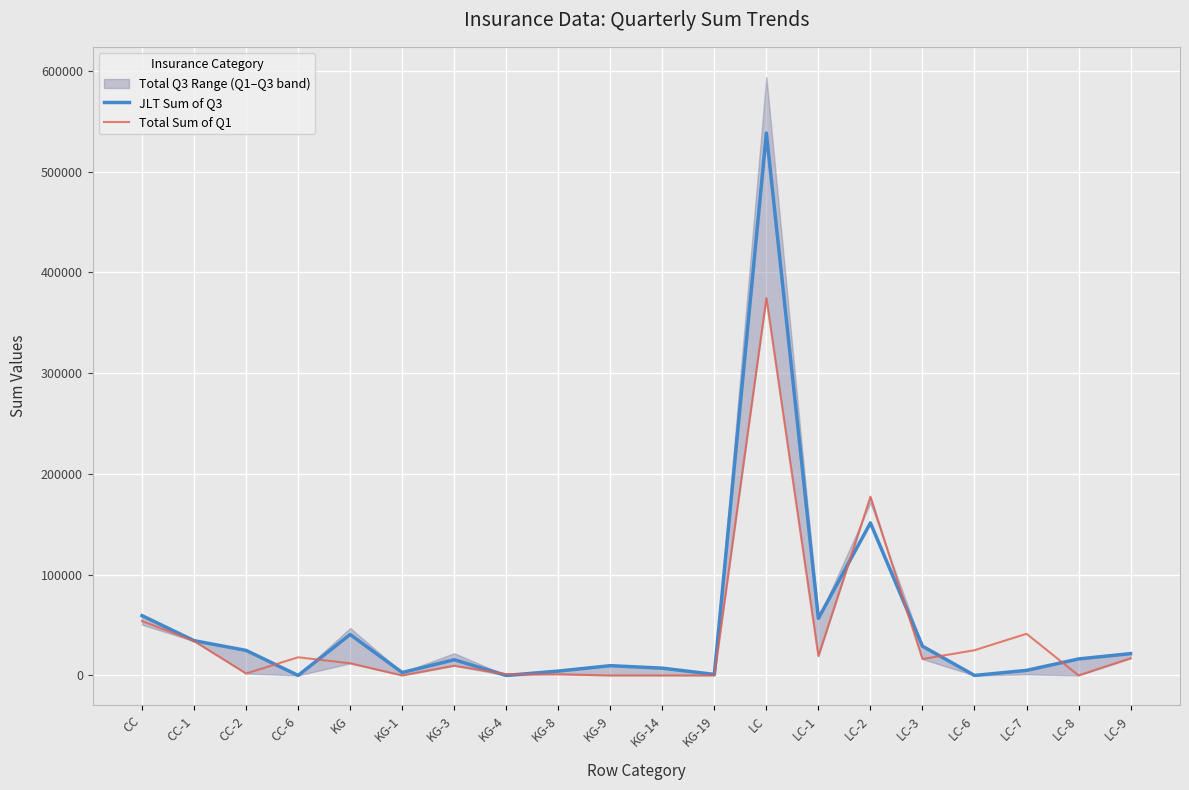

At which category does Total Sum of Q1 reach its first local peak?

CC-6